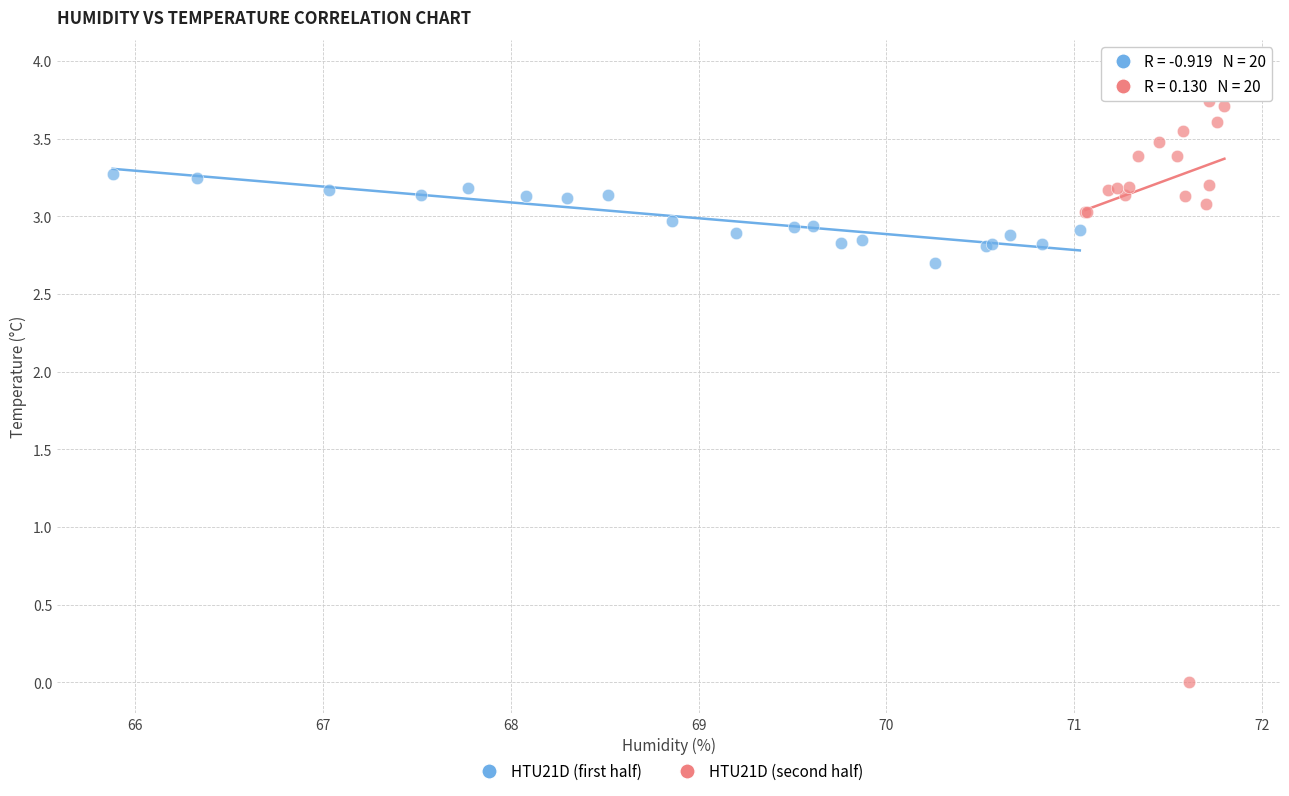

Which series reaches the maximum Y coordinate?

HTU21D (second half)